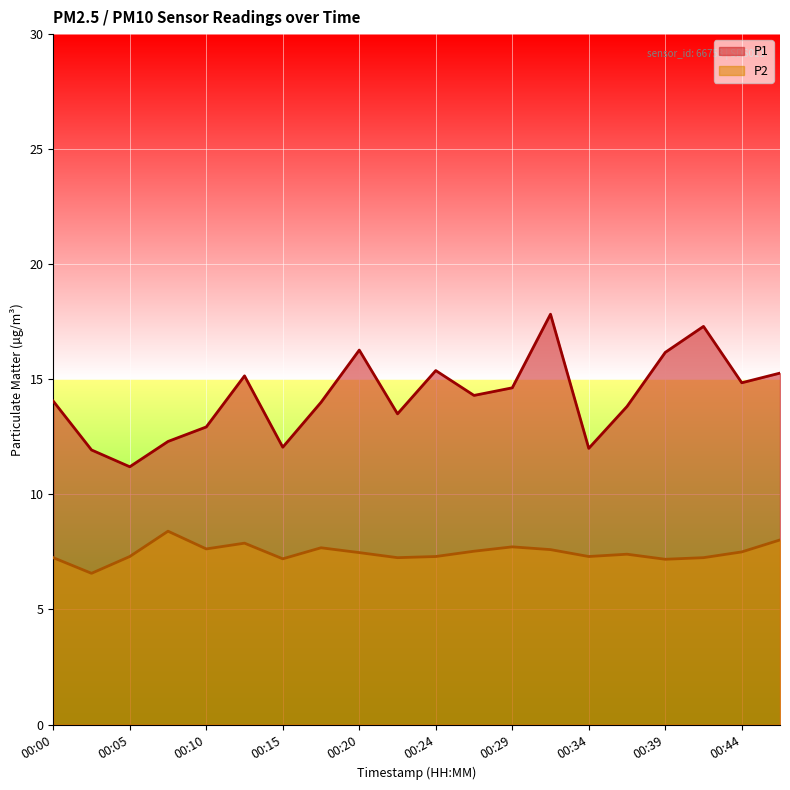

Rank the series by their maximum value, from lowest to highest.

P2, P1